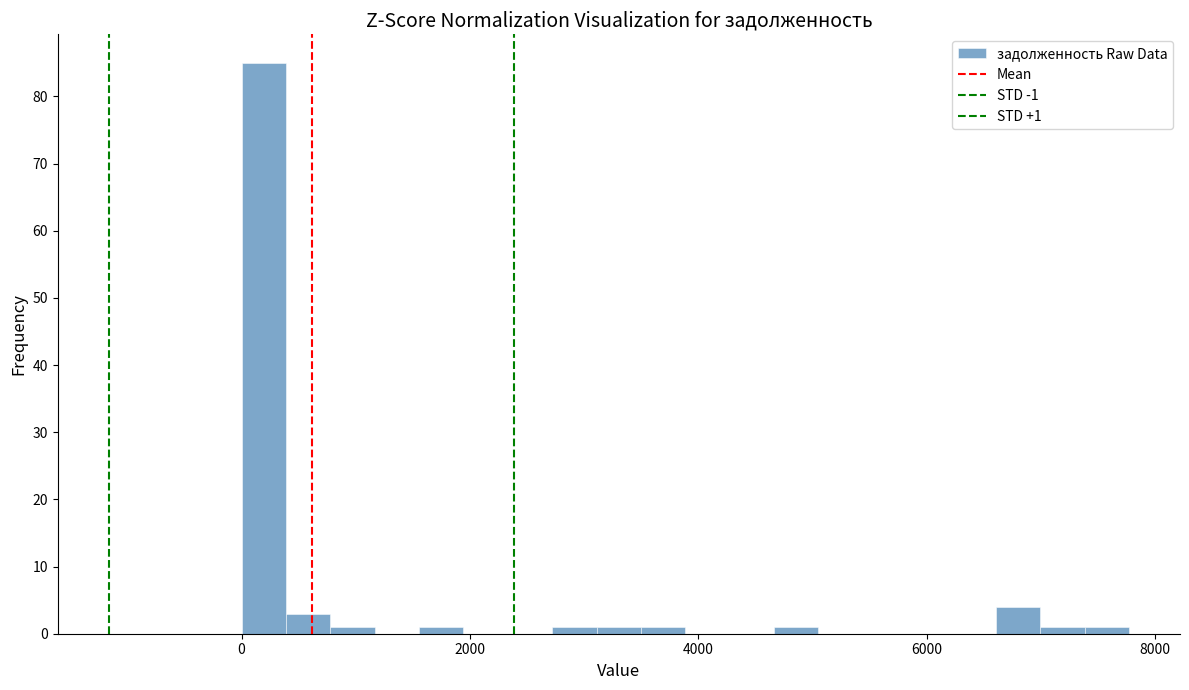

Around what value on the x-axis is the tallest bar? Give the approximate position of its centre, as read against the axis.

200